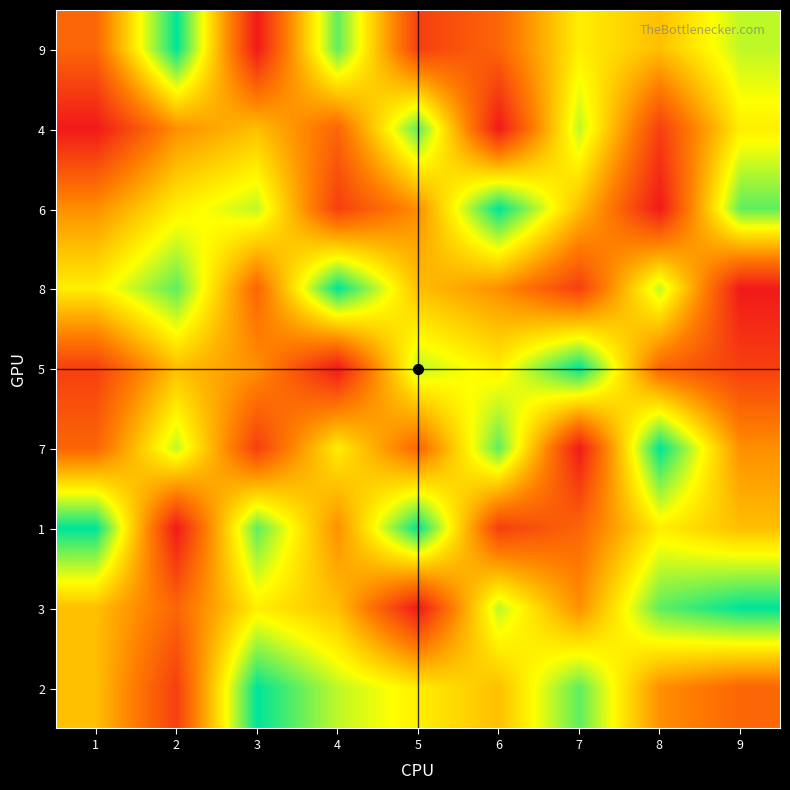

How many distinct data groups are displayed?

9